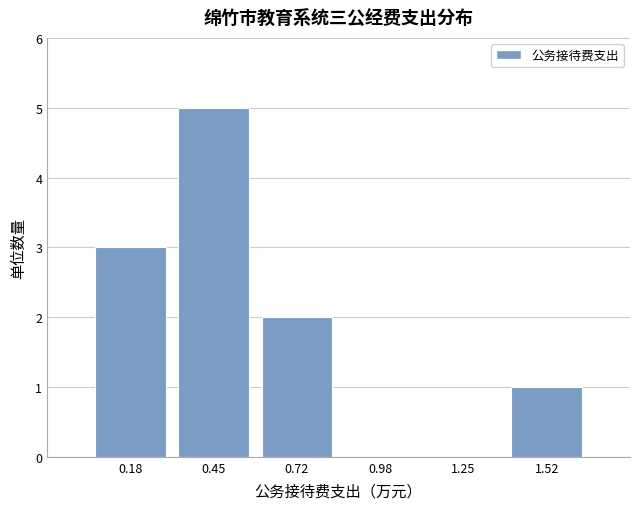

What is the height of the bar covering 1.40 to 1.65 on the x-axis? Neither the bar edges nor the heights are printed on the chart, so give them approximately, as read against the axes.

1